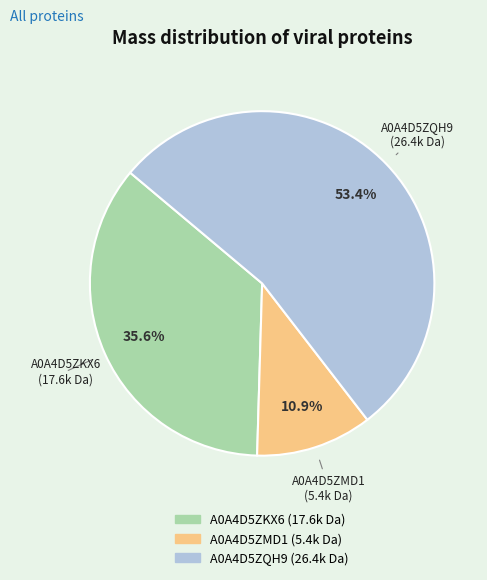

What is the largest slice in the pie chart?

A0A4D5ZQH9